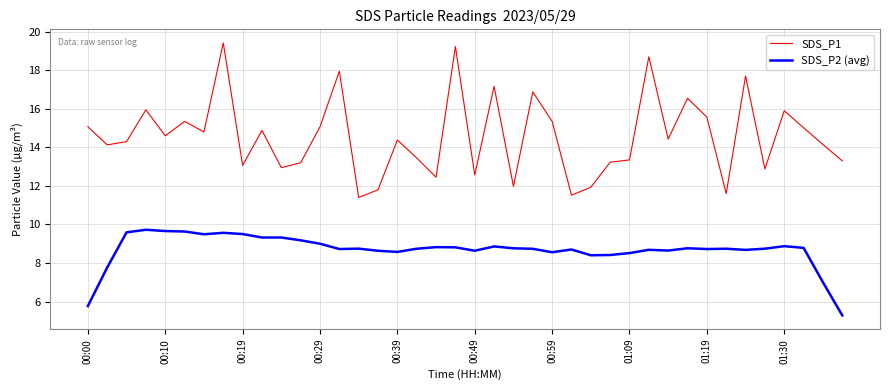

What is the difference between the maximum and minimum values in the SDS_P2 (avg) series?

4.4